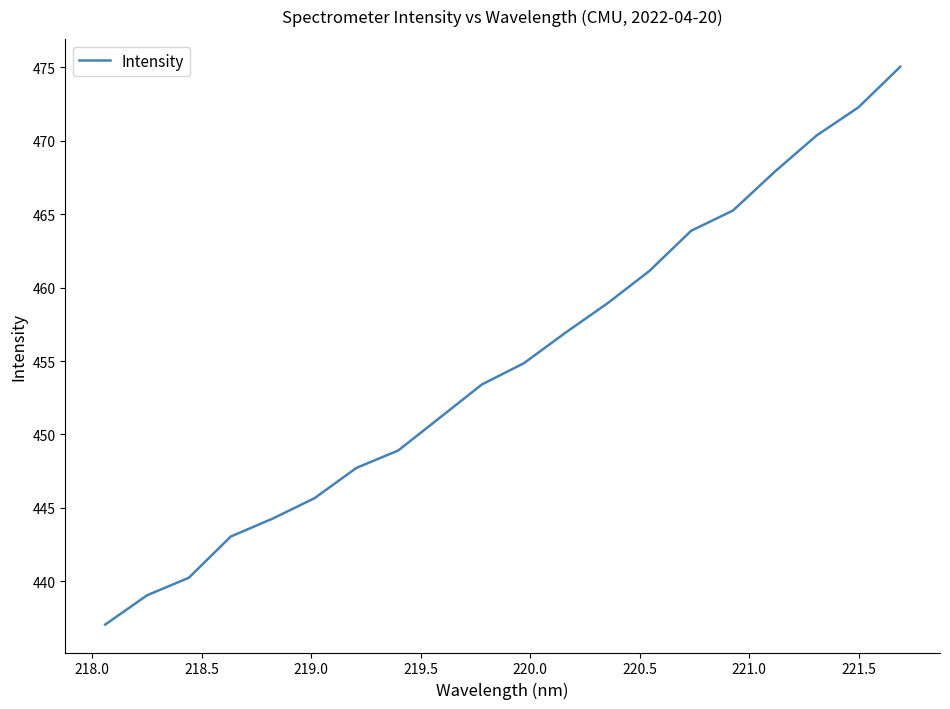

What is the difference between the maximum and minimum values?

38.0